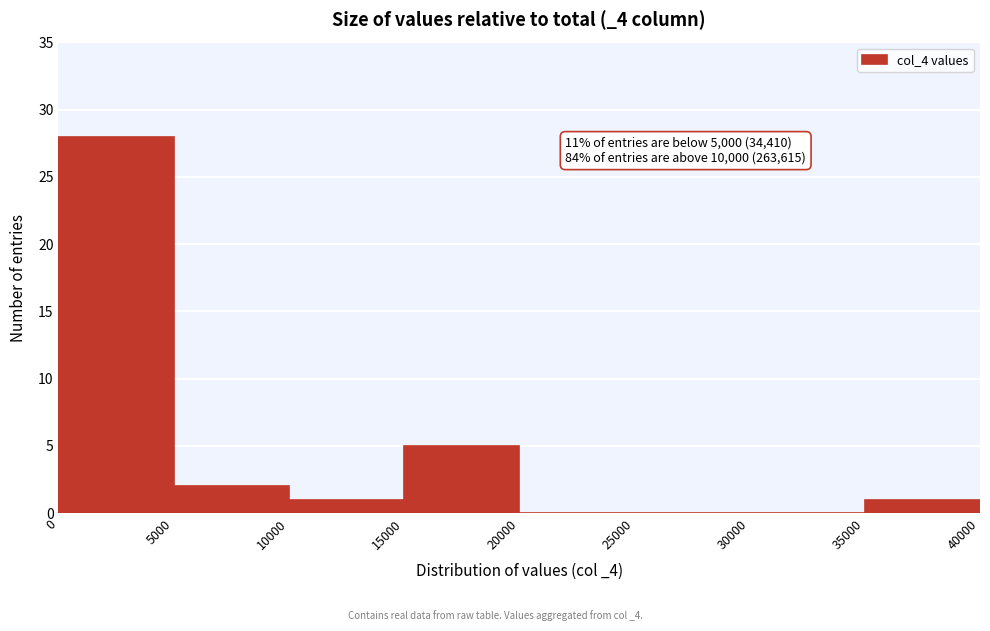

Which range on the x-axis has the tallest bar?

0 to 5000